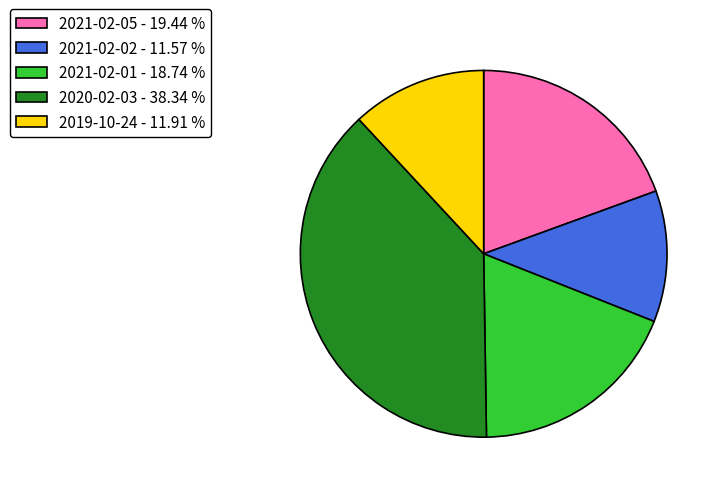

Is 2021-02-05 - 19.44 % the majority of the pie?

No